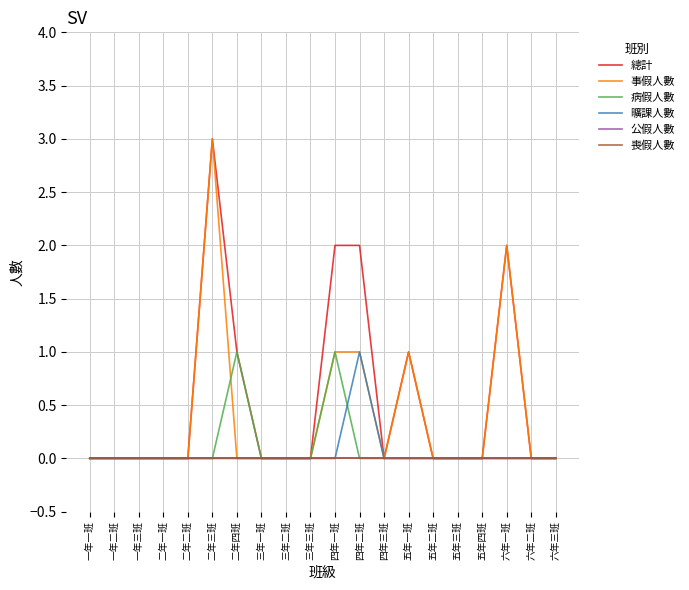

What is the difference between the highest and lowest values at 二年四班?

1